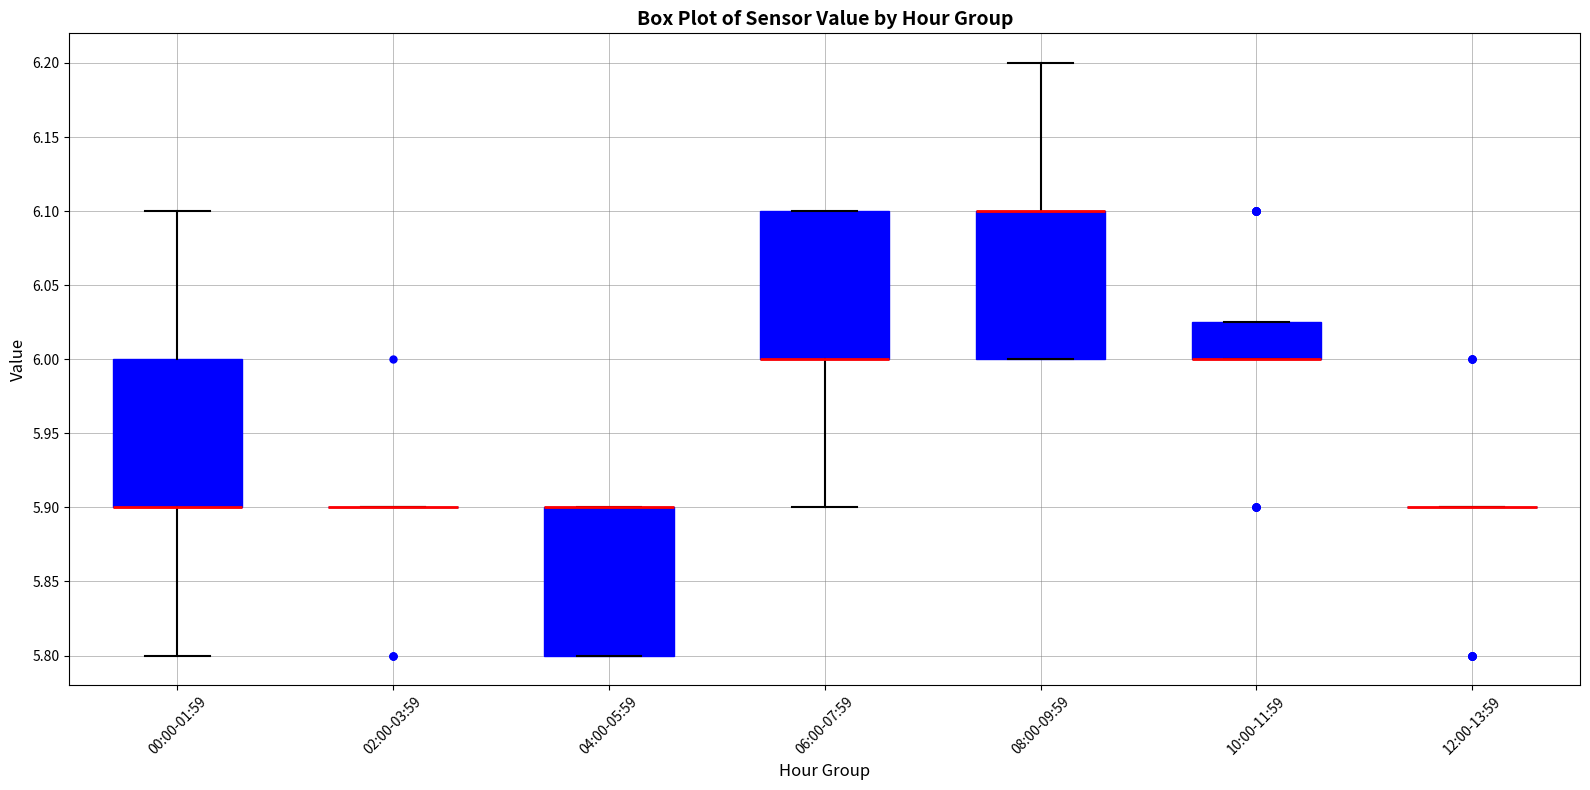

Where does the lower whisker of the box for 06:00-07:59 end on the y-axis? The values are not printed on the chart, so give them approximately, as read against the axis.

5.900